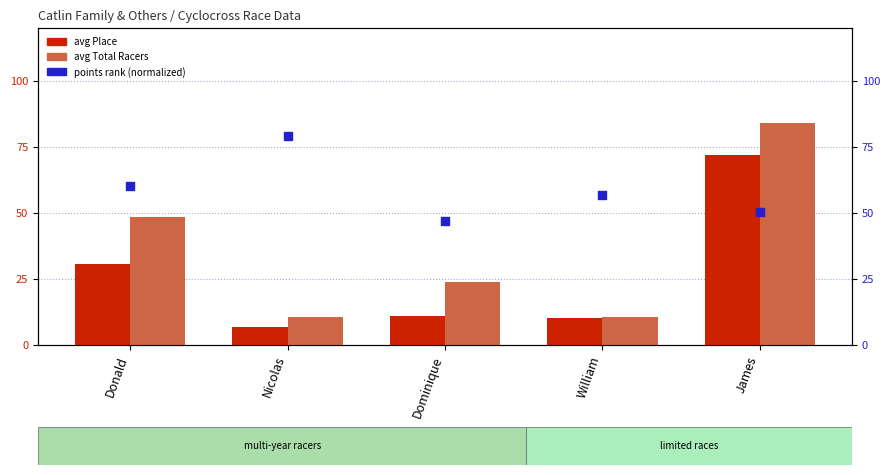

What is the total value across all series at Dominique?

81.3